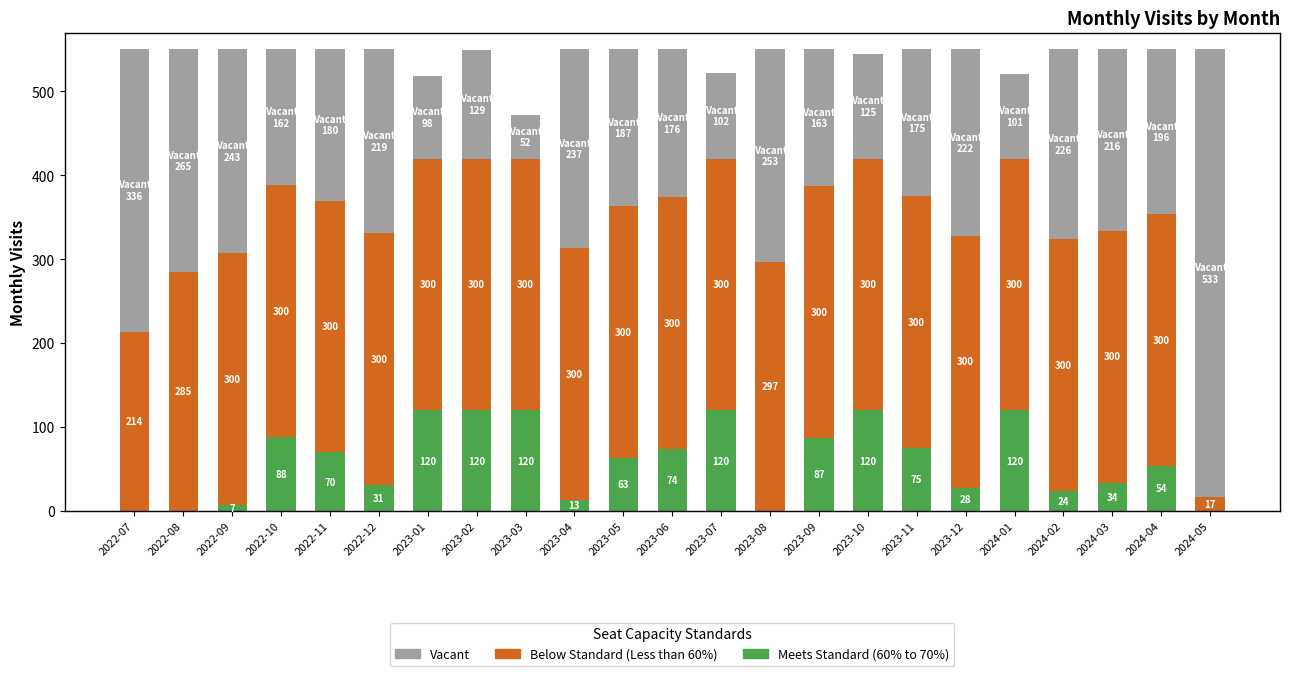

What is the difference between the Meets Standard (60% to 70%) values at 2023-10 and 2023-06?

46